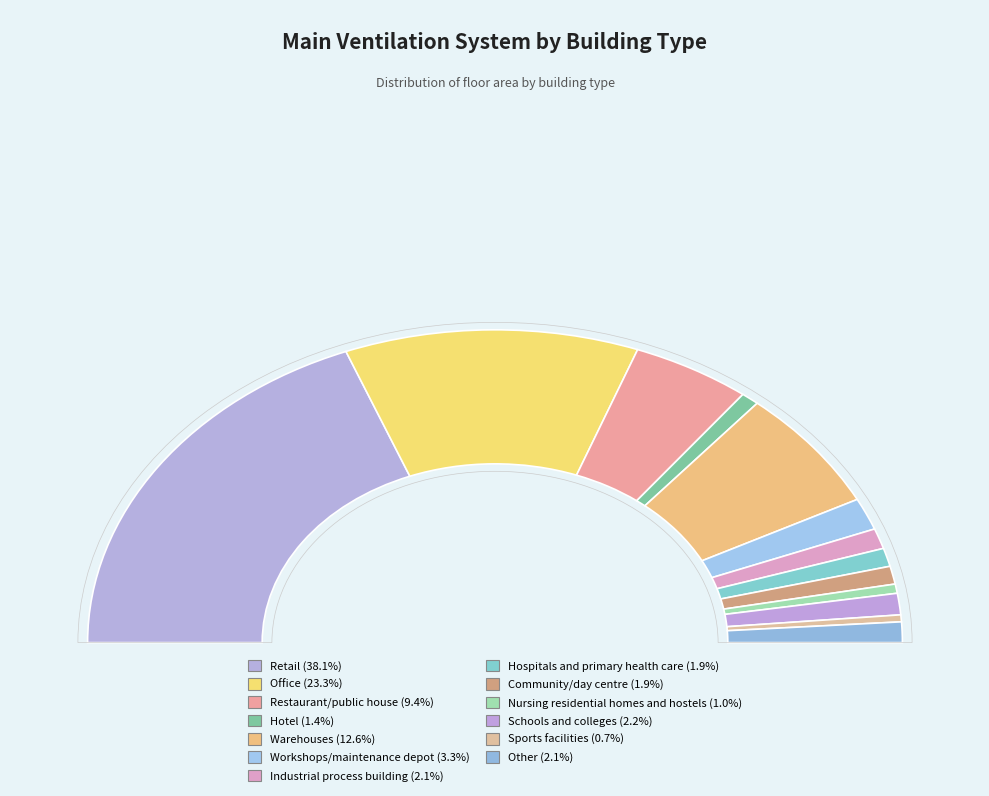

Count the number of slices in the pie.

13